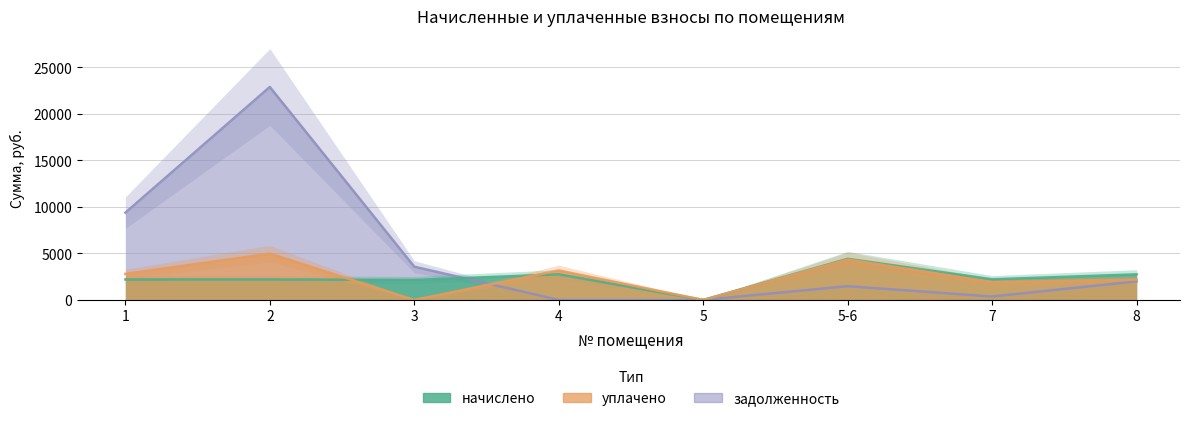

What is the total value across all series at 5-6?

10237.2